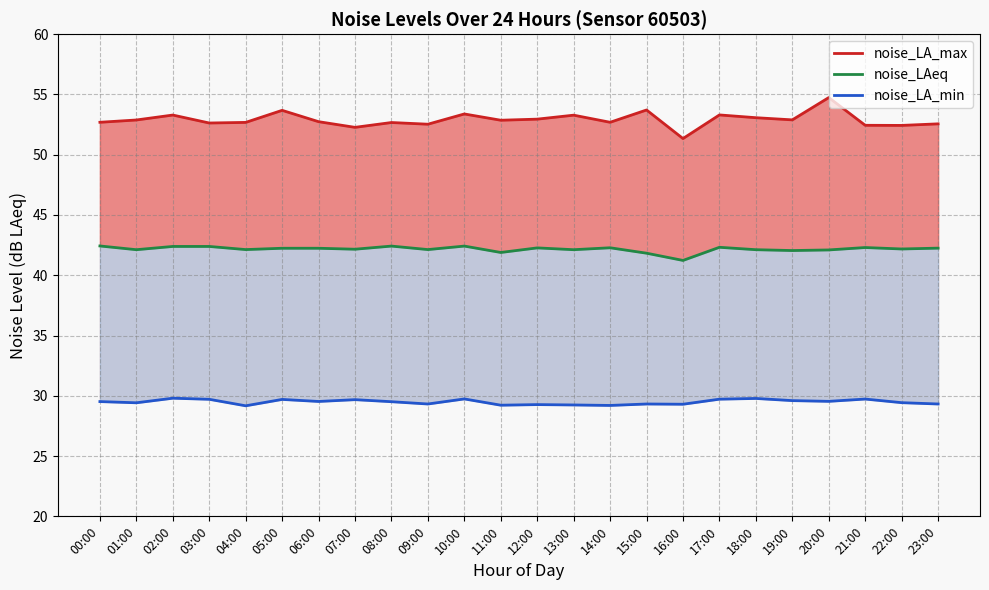

What is the sum of the noise_LA_min values at 17:00 and 01:00?

59.1